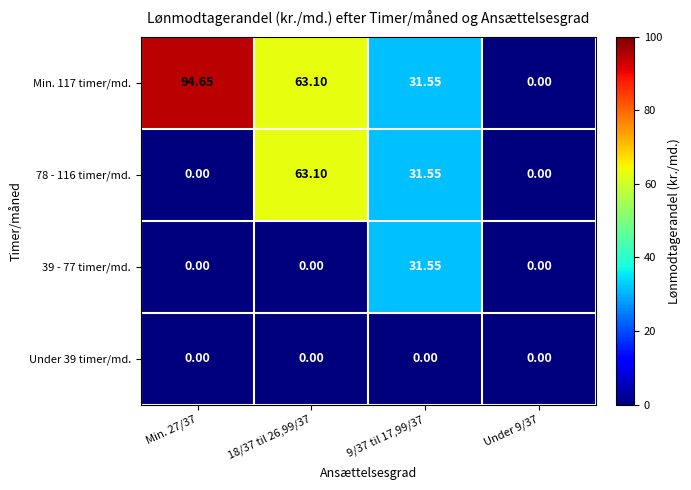

At which category is the sum across all series the highest?

18/37 til 26,99/37